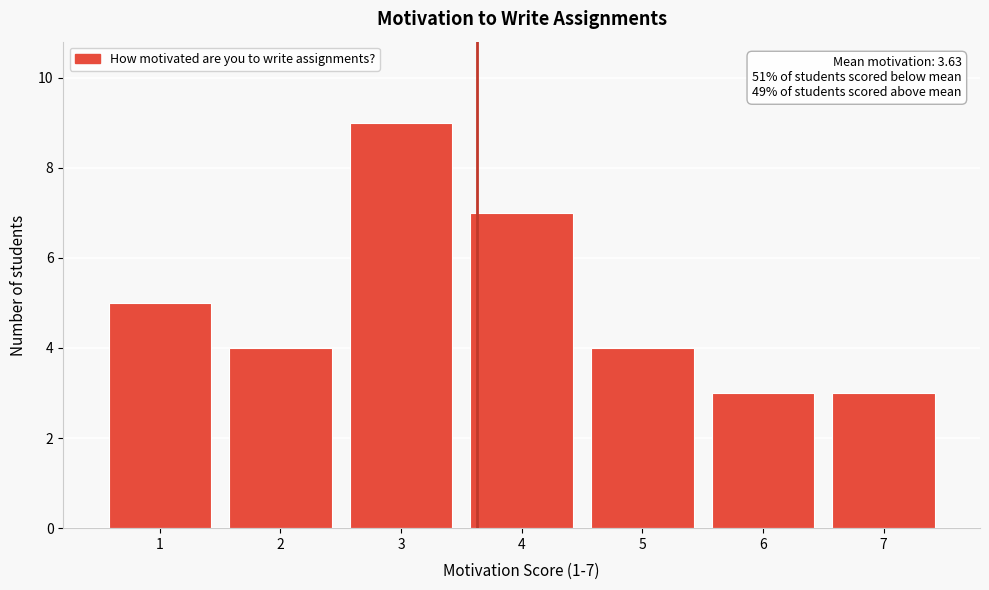

Which range on the x-axis has the tallest bar?

2.5 to 3.5